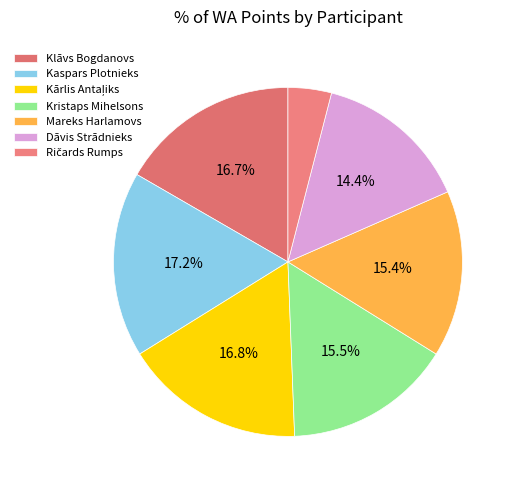

How many slices are in this pie chart?

7